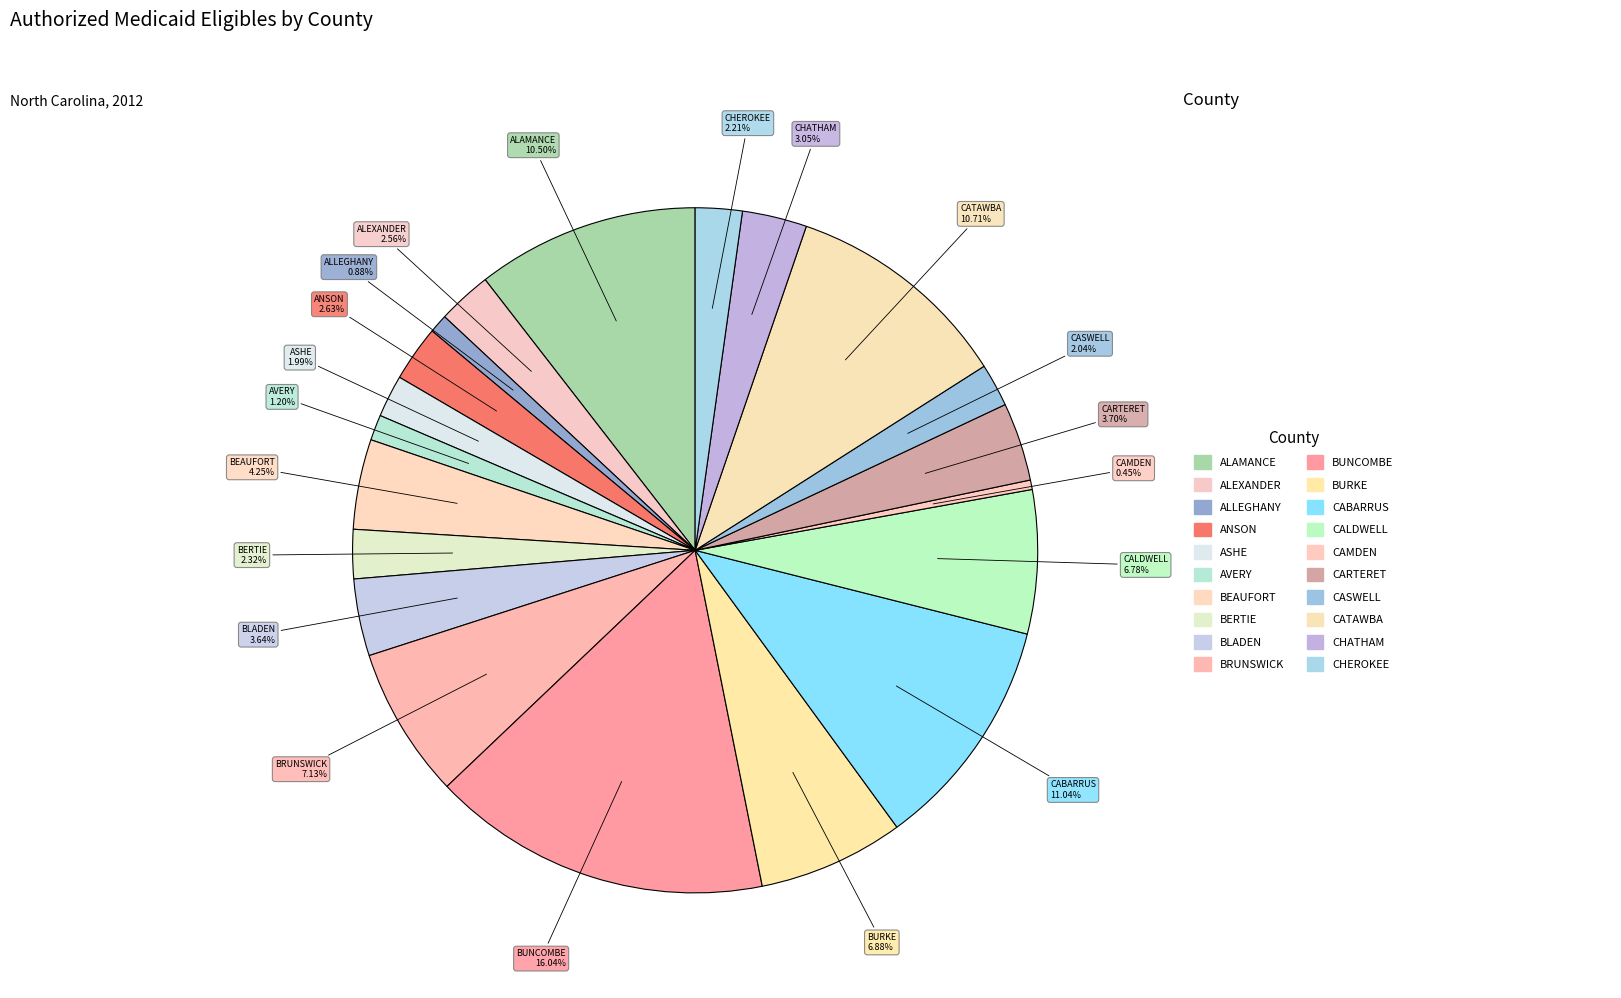

How many segments does this pie chart have?

20